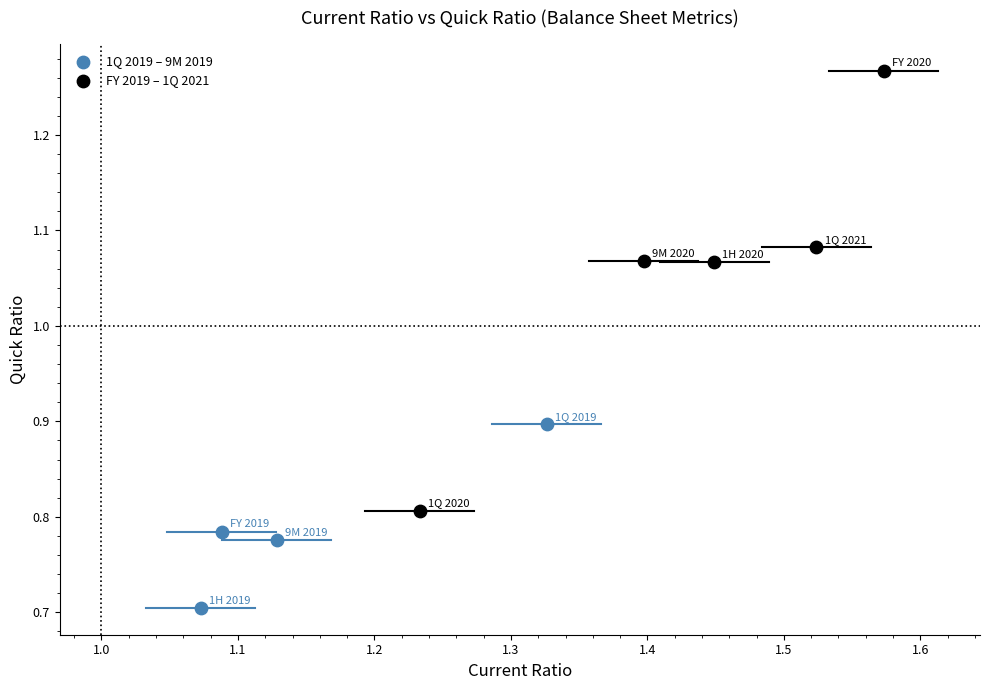

Which series contains the highest Y value?

FY 2019 – 1Q 2021